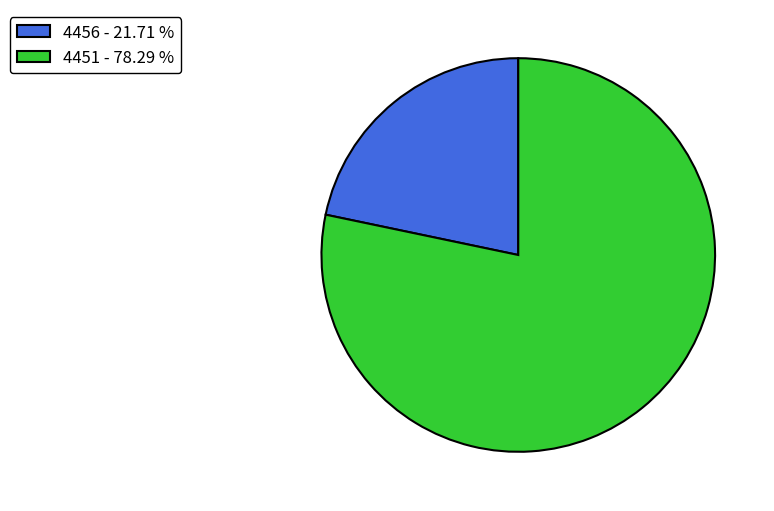

Is it true that 4451 is 78% of the pie?

True